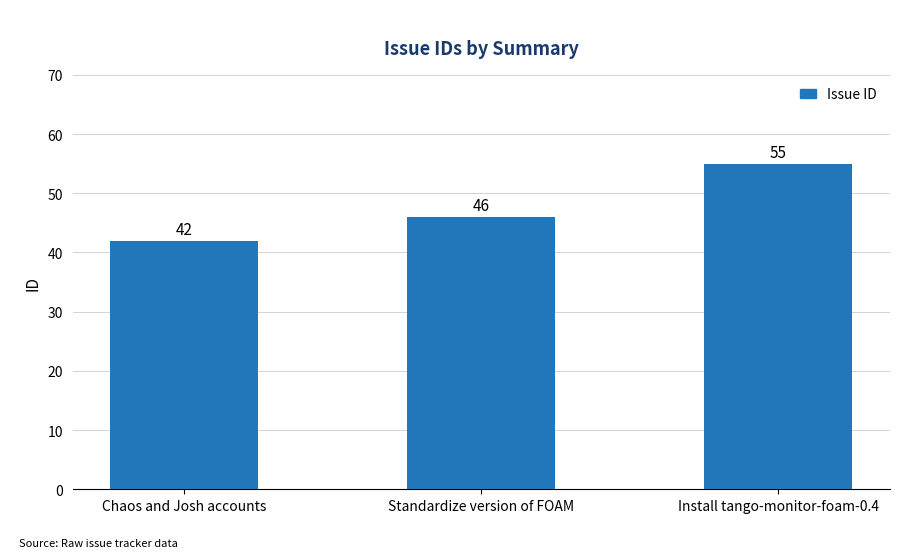

How many bars are there in total?

3